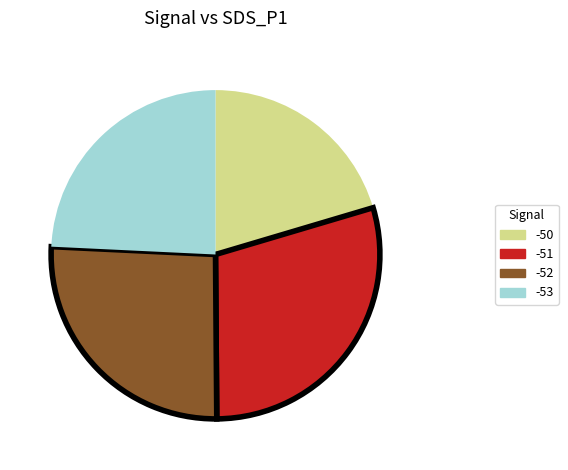

How many segments does this pie chart have?

4